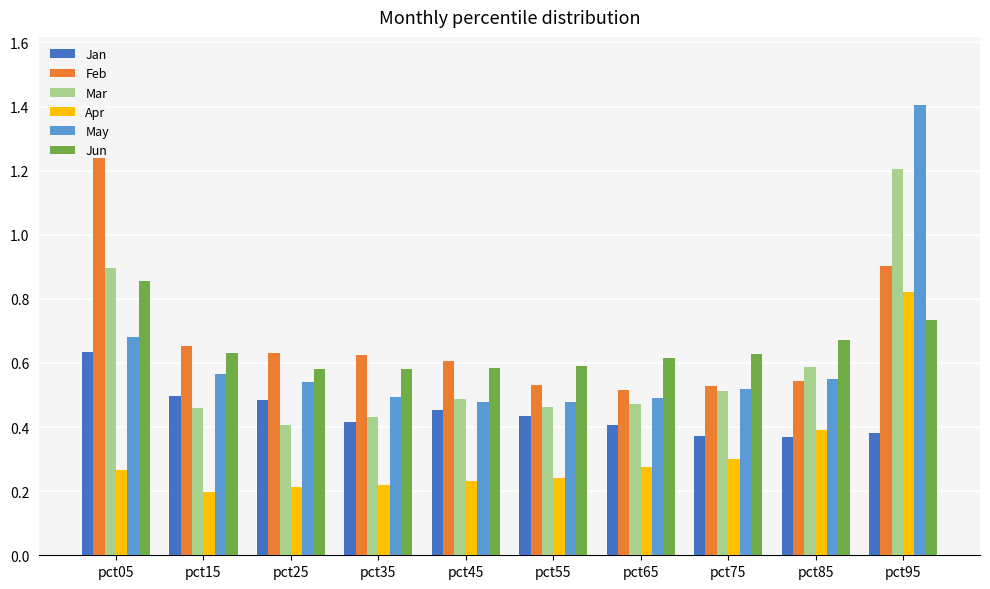

What is the sum of all Feb values?

6.8